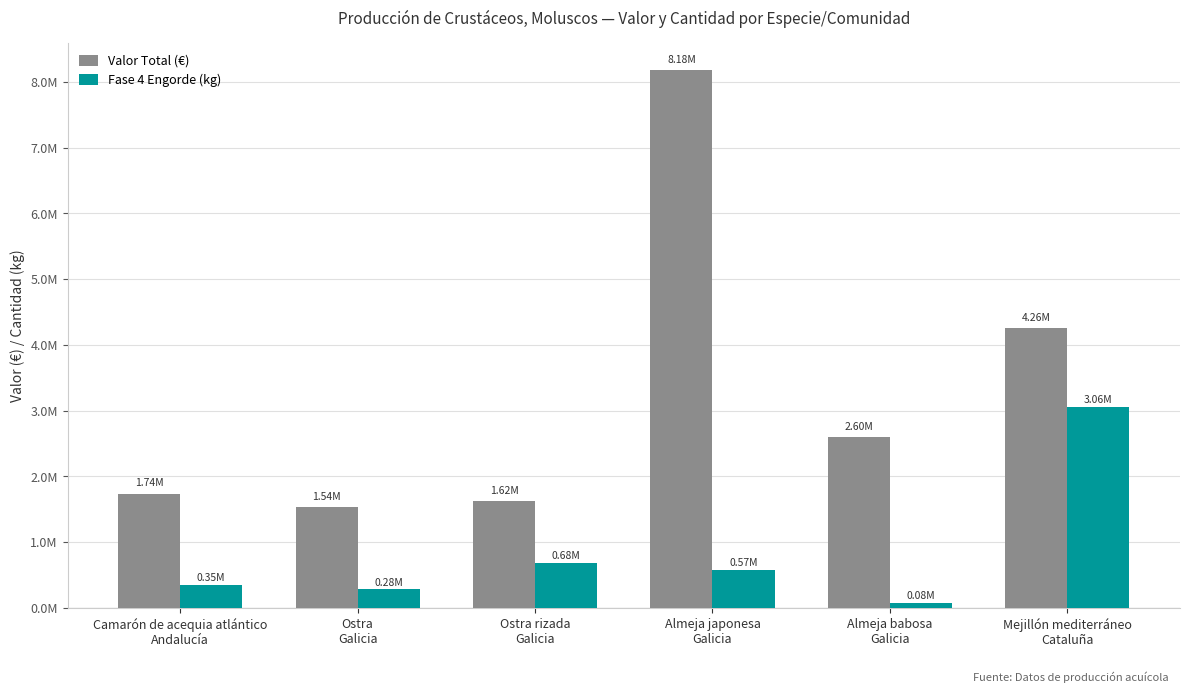

Reading right to left, what are all the values shown in this chart?

Valor Total (€): 4256759.2	2601881.5	8182013.7	1616404.5	1537037.4	1736183.4
Fase 4 Engorde (kg): 3057351.0	75310.5	573278.0	684064.5	278278.3	346644.7